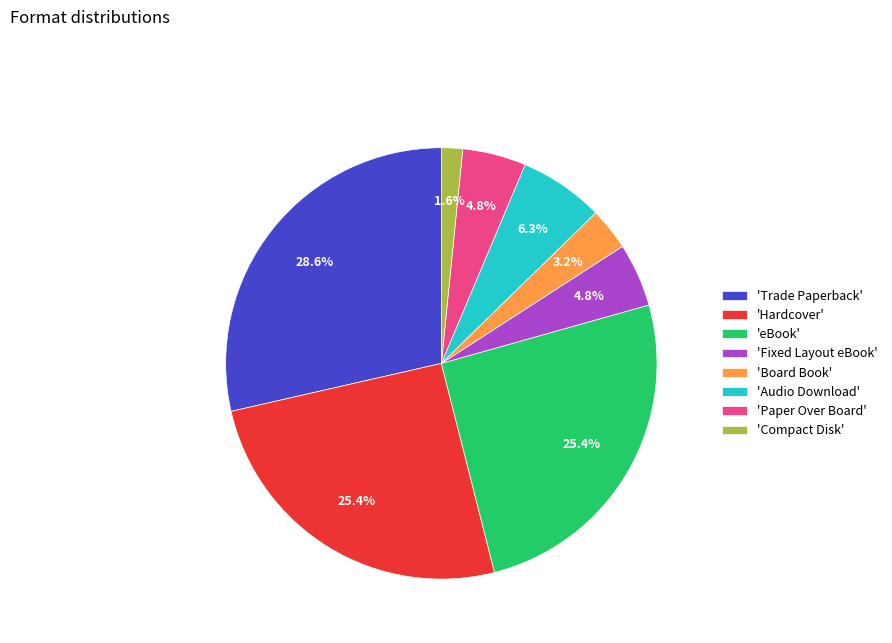

To the nearest percent, what is the difference between the largest and smallest slice percentages?

27%